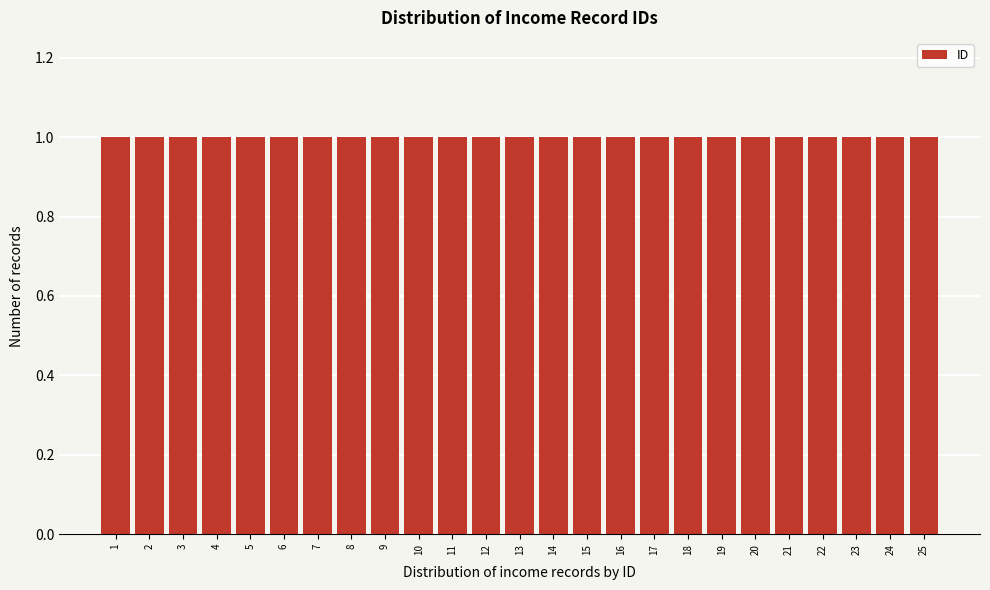

How tall is the bar that spans 1.5 to 2.5 on the x-axis? The values are not printed on the chart, so give them approximately, as read against the axis.

1